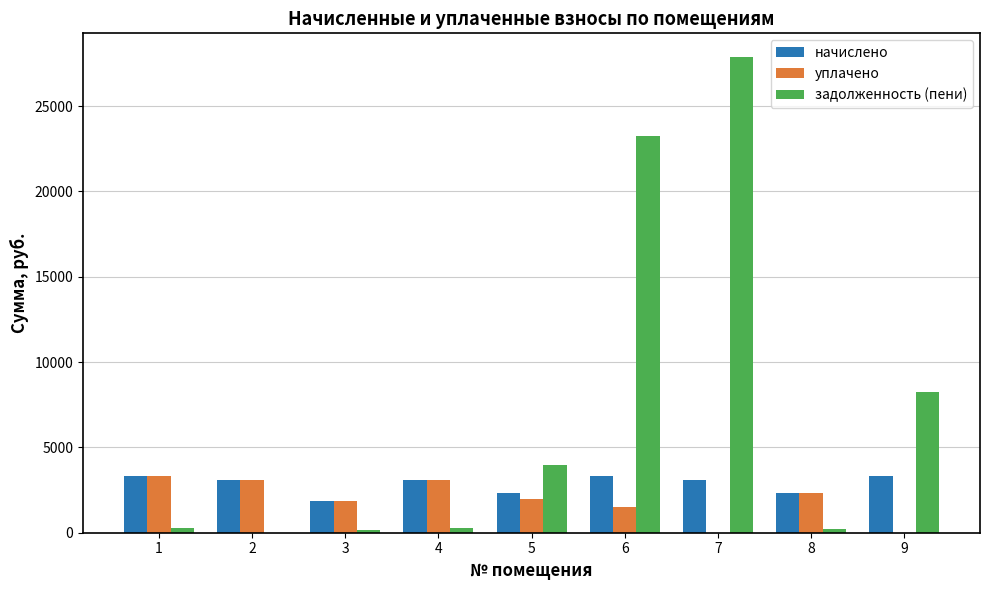

Which series changed the most between 2 and 6?

задолженность (пени)